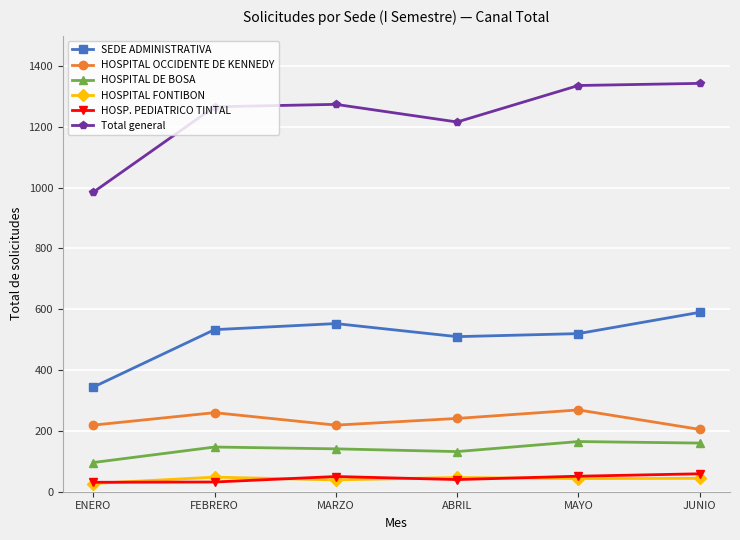

What is the value of the HOSPITAL DE BOSA point at the 1st from the left?

96